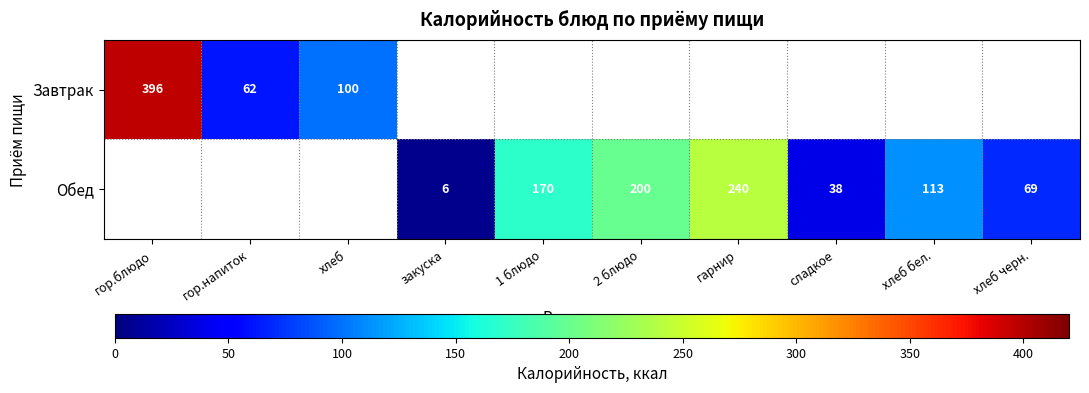

What is the difference between the Обед values at 1 блюдо and хлеб бел.?

57